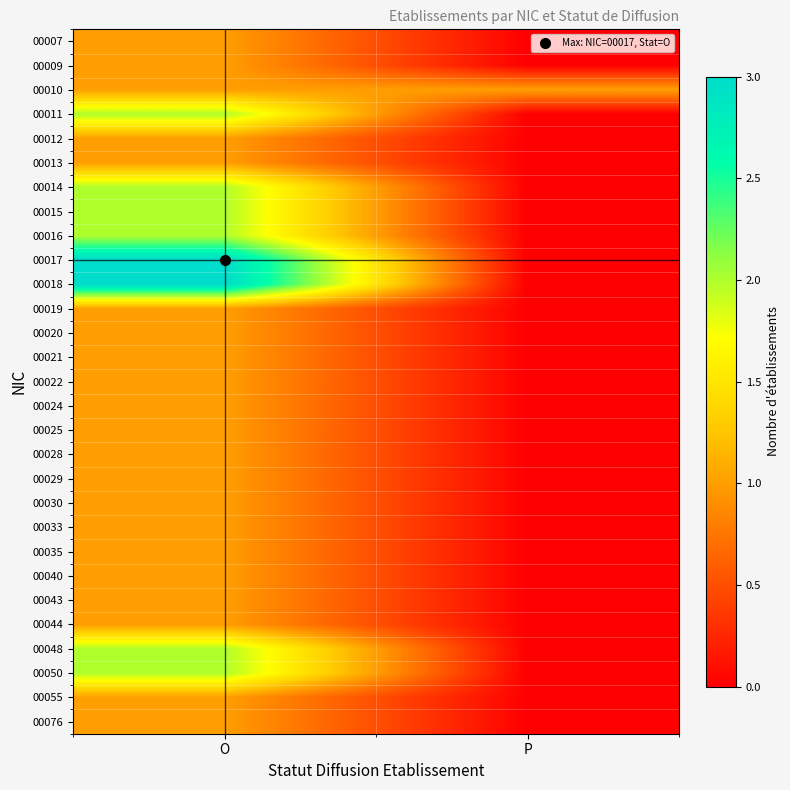

What is the total value across all series at O?

39